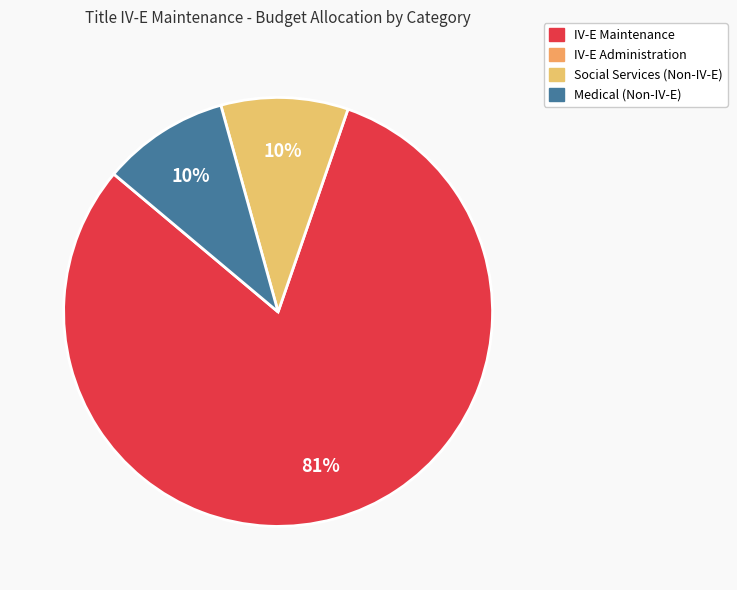

To the nearest percent, what is the average slice percentage?

33%